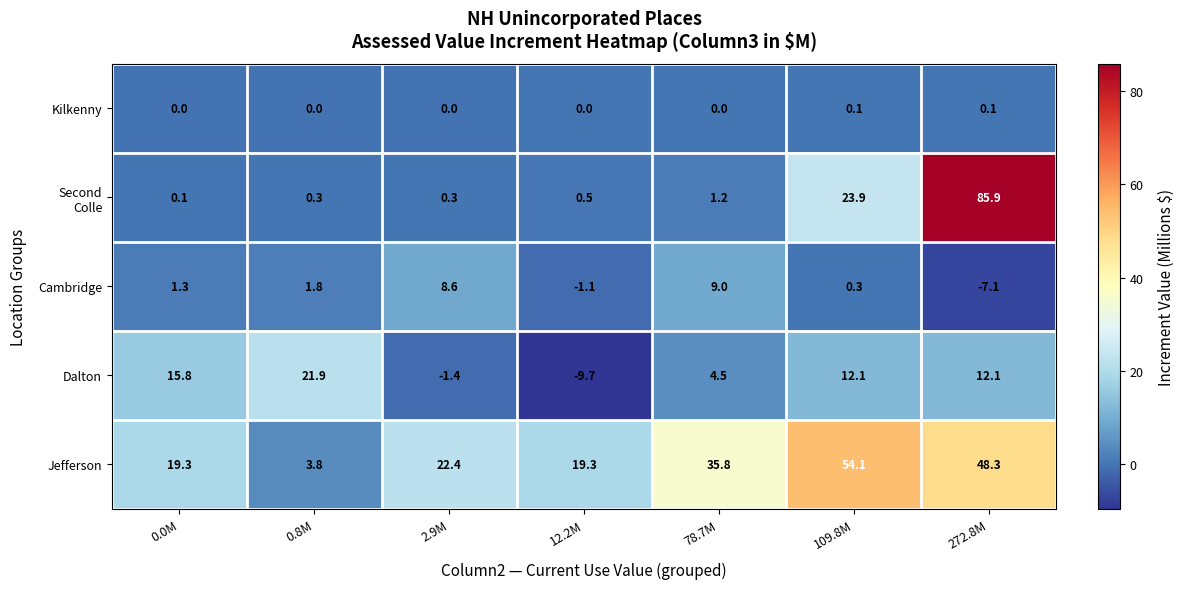

How many distinct data groups are displayed?

5